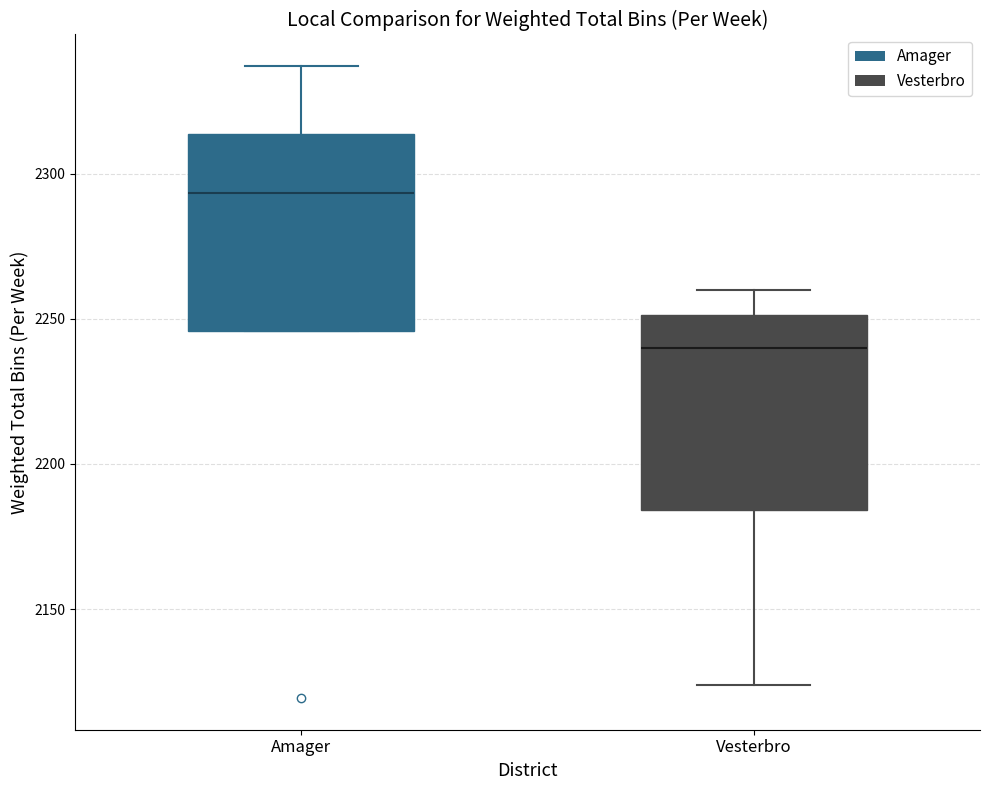

Where does the median line of the box for Amager sit on the y-axis? The values are not printed on the chart, so give them approximately, as read against the axis.

2295